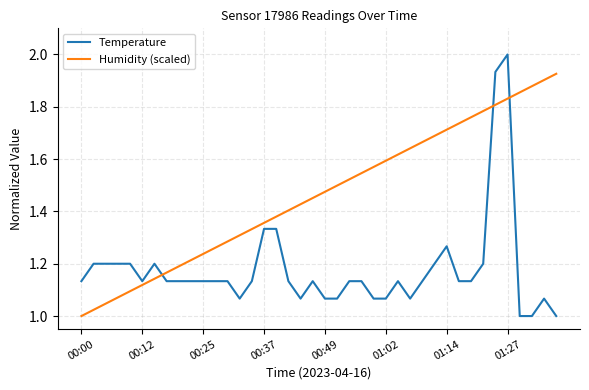

Which series has the largest total across all categories?

Humidity (scaled)